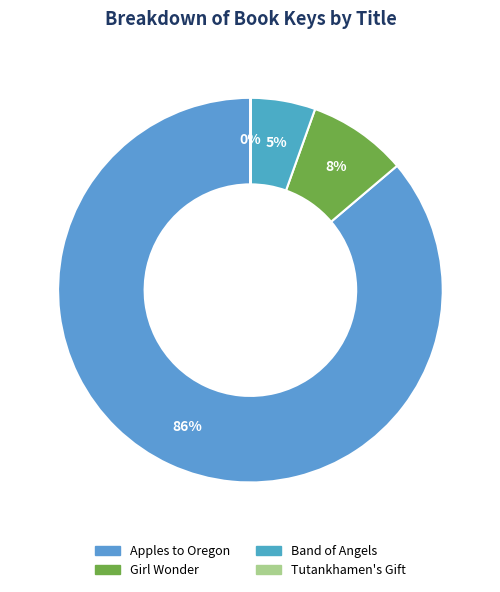

Which slice is the largest?

Apples to Oregon